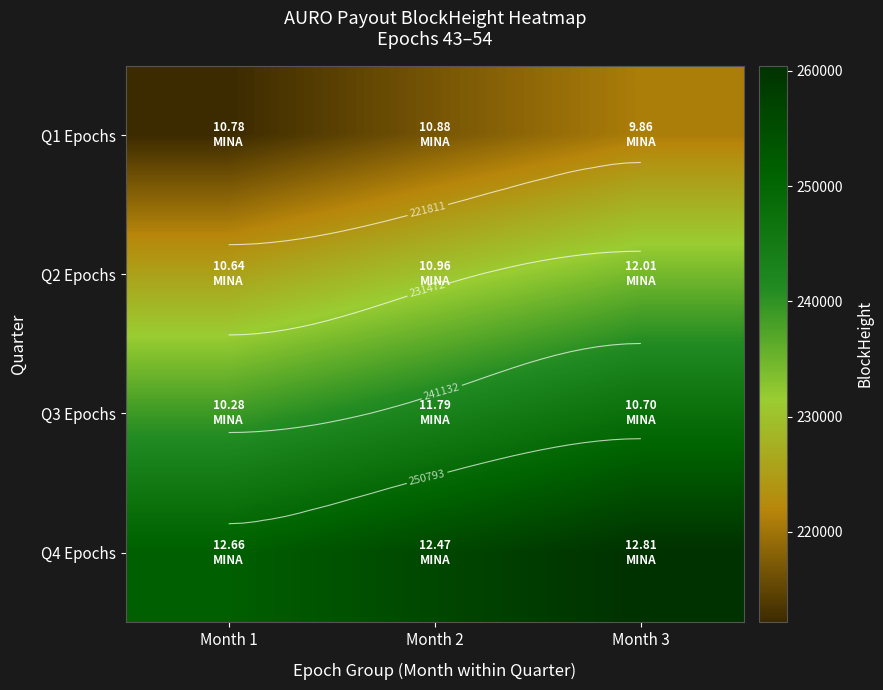

The Q4 Epochs series shows 260454 at Month 3. True or false?

True